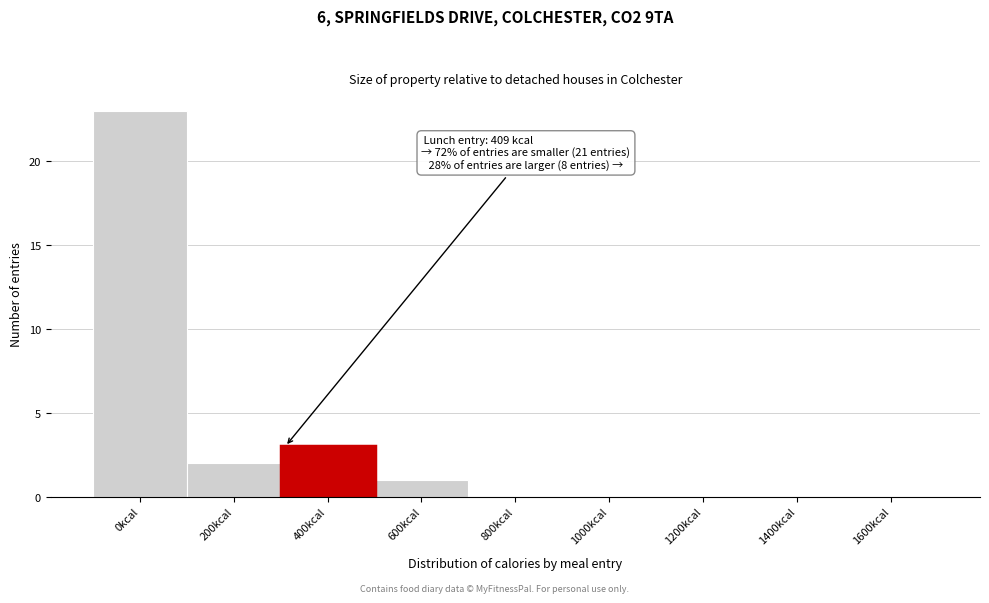

Reading right to left, extract all data points from this chart.

1600kcal=0	1400kcal=0	1200kcal=0	1000kcal=0	800kcal=0	600kcal=1	400kcal=3	200kcal=2	0kcal=23